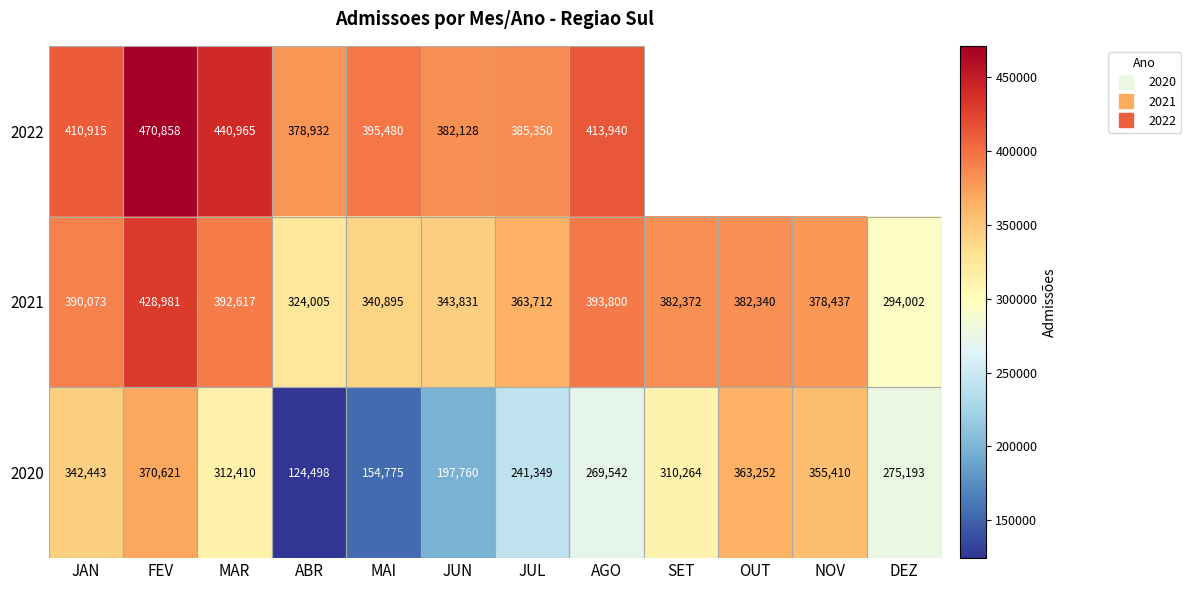

At which category does the chart reach its minimum across all series?

ABR